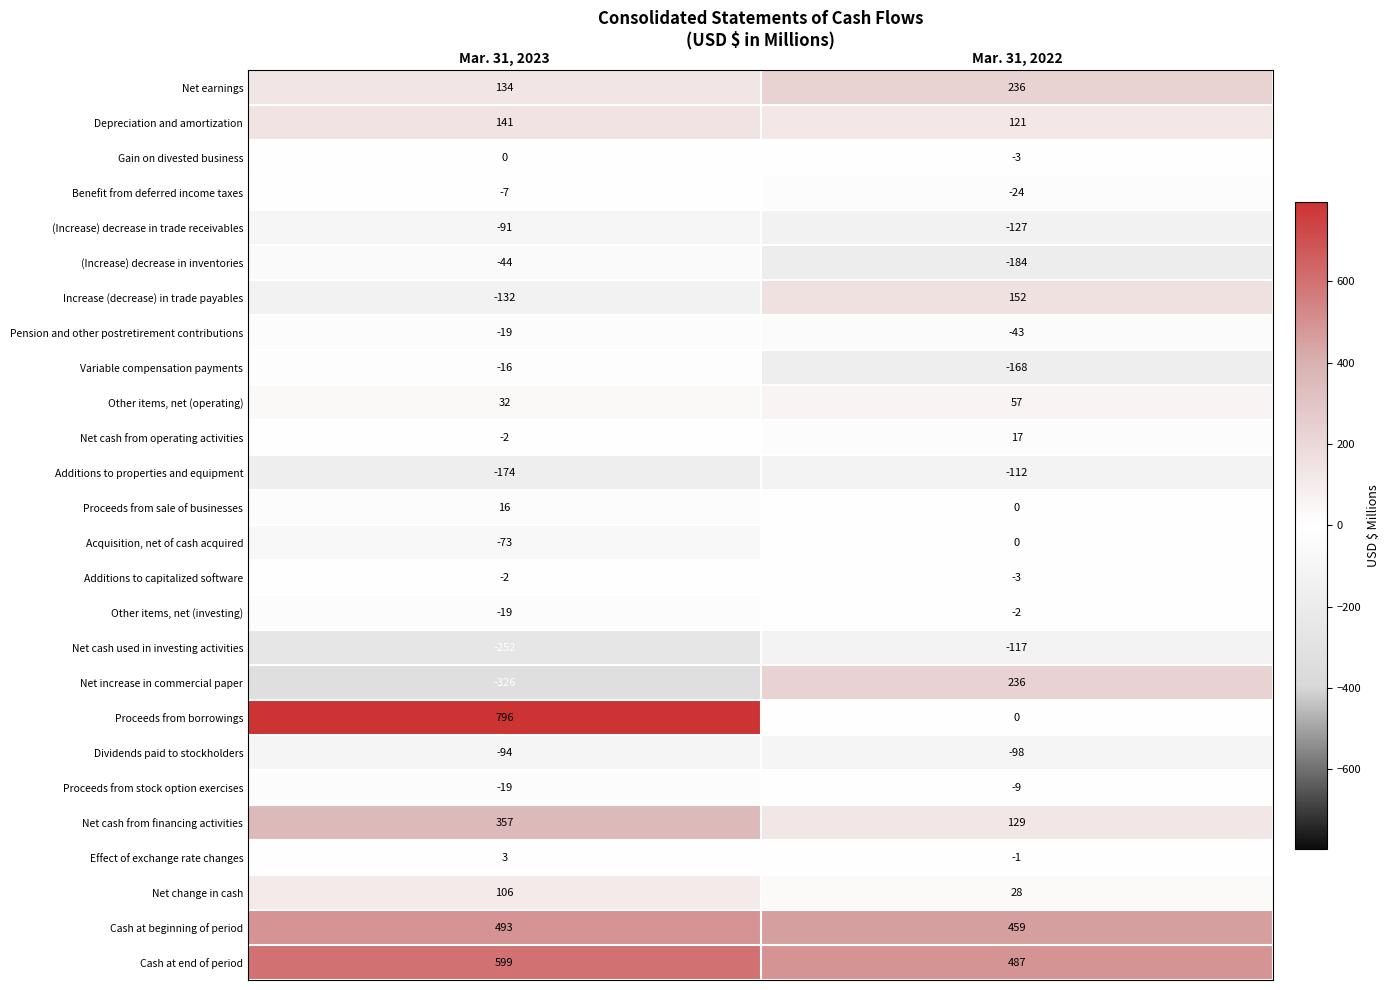

True or false: Acquisition, net of cash acquired has a value of -51 at Mar. 31, 2022.

False